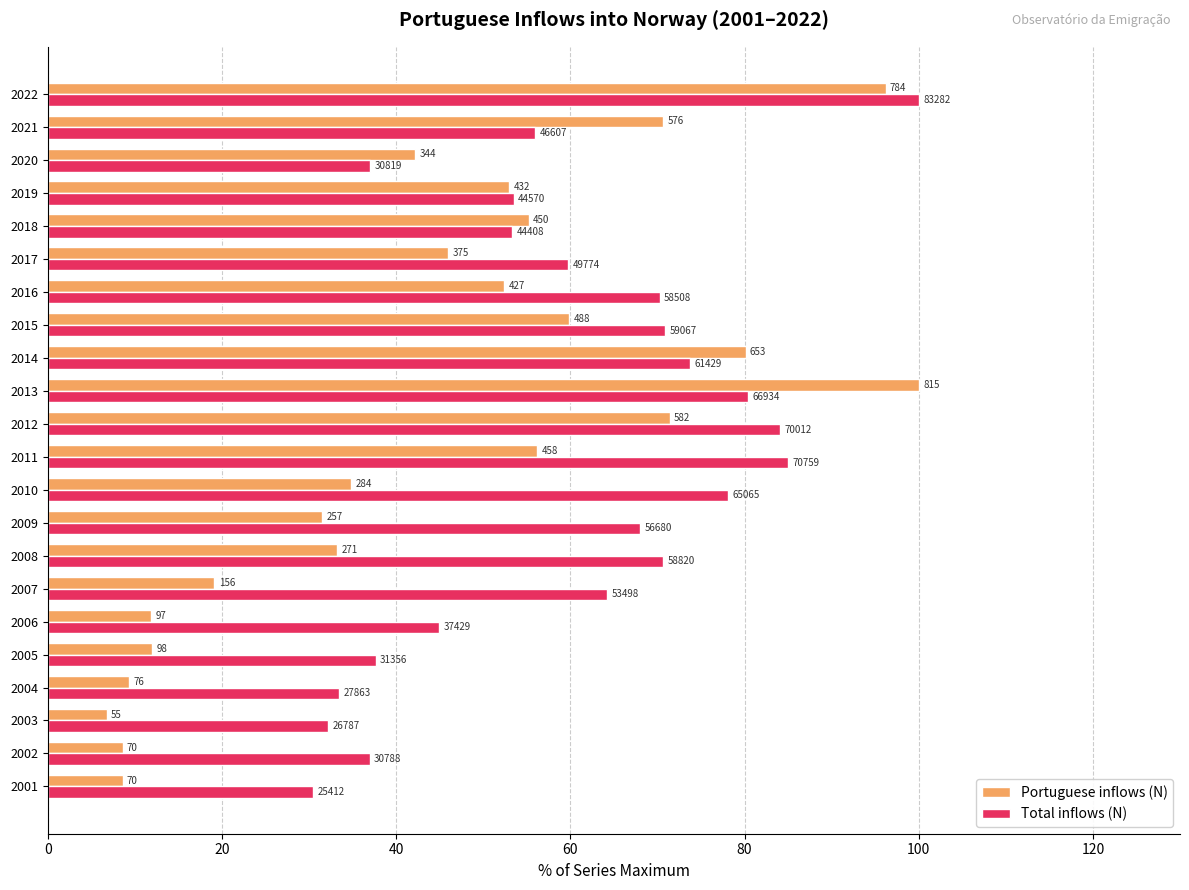

What are all the series names shown in the legend?

Portuguese inflows (N), Total inflows (N)